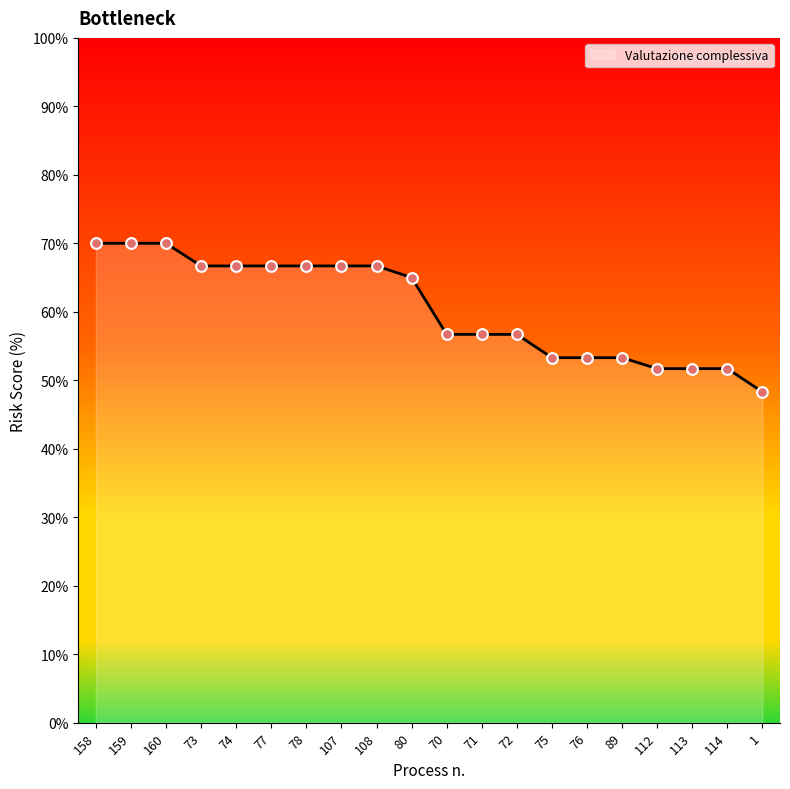

What is the change in value from 107 to 114?

-15.0